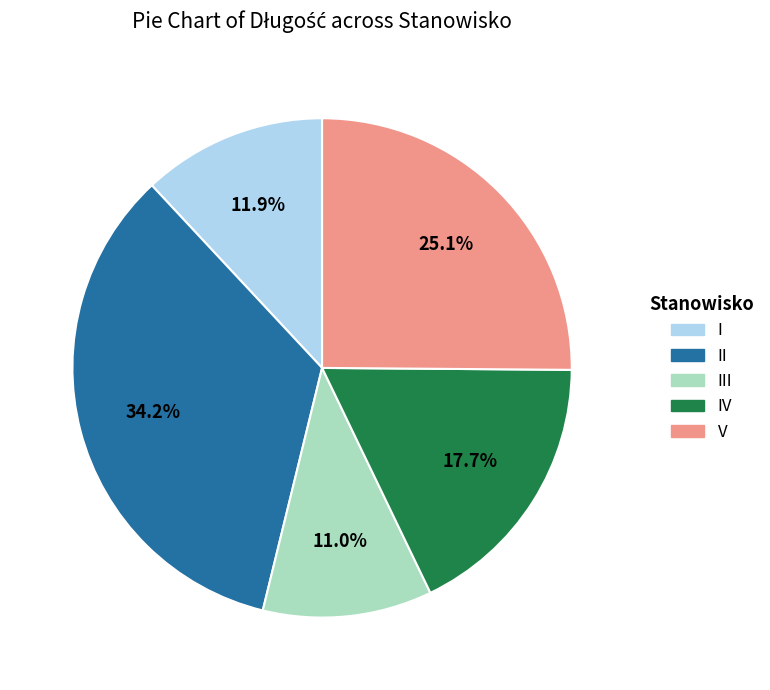

Is there a majority slice in this chart?

No